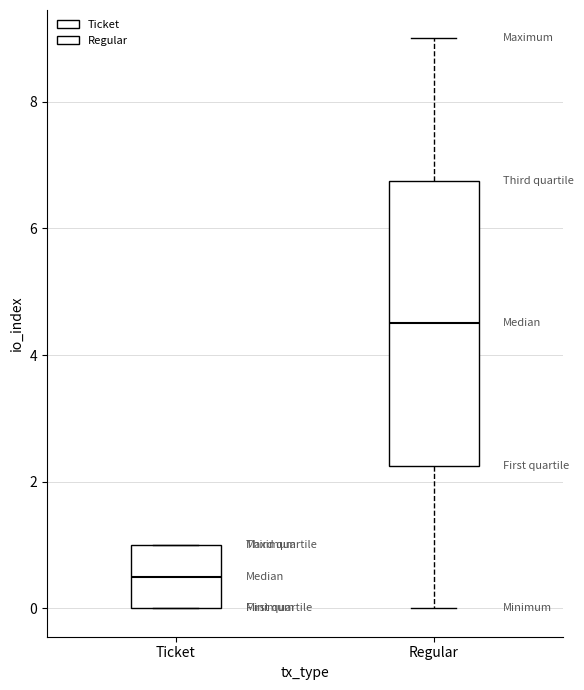

Which box has the lowest median line?

Ticket